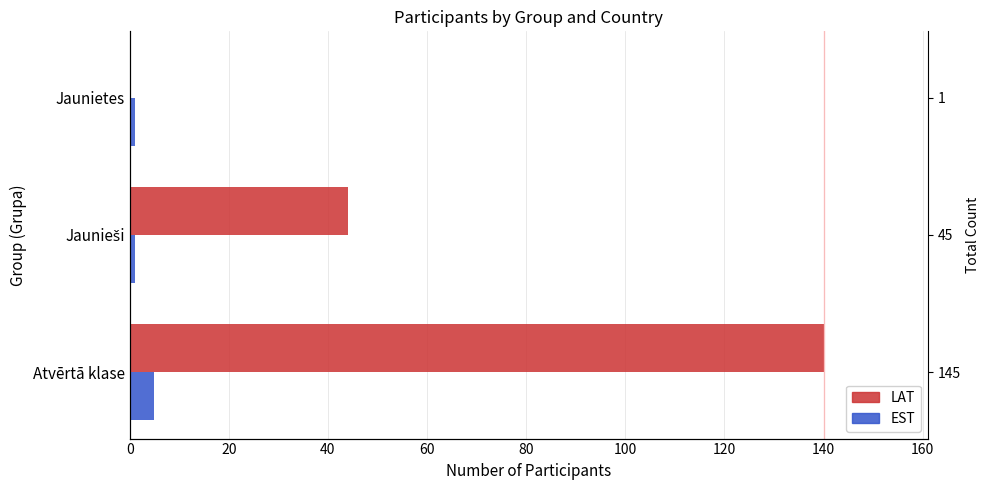

Is it true that LAT equals 34 at 0?

False